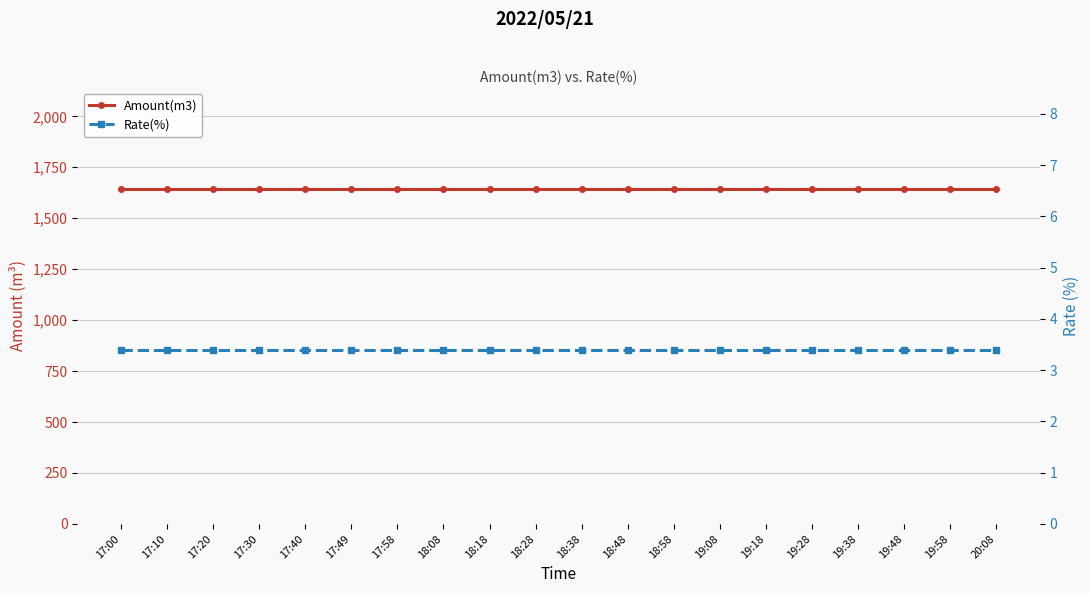

Reading left to right, extract all data points from this chart.

Amount(m3): 17:00=1645.0	17:10=1645.0	17:20=1645.0	17:30=1645.0	17:40=1645.0	17:49=1645.0	17:58=1645.0	18:08=1645.0	18:18=1645.0	18:28=1645.0	18:38=1645.0	18:48=1645.0	18:58=1645.0	19:08=1645.0	19:18=1645.0	19:28=1645.0	19:38=1645.0	19:48=1645.0	19:58=1645.0	20:08=1645.0
Rate(%): 17:00=3.4	17:10=3.4	17:20=3.4	17:30=3.4	17:40=3.4	17:49=3.4	17:58=3.4	18:08=3.4	18:18=3.4	18:28=3.4	18:38=3.4	18:48=3.4	18:58=3.4	19:08=3.4	19:18=3.4	19:28=3.4	19:38=3.4	19:48=3.4	19:58=3.4	20:08=3.4